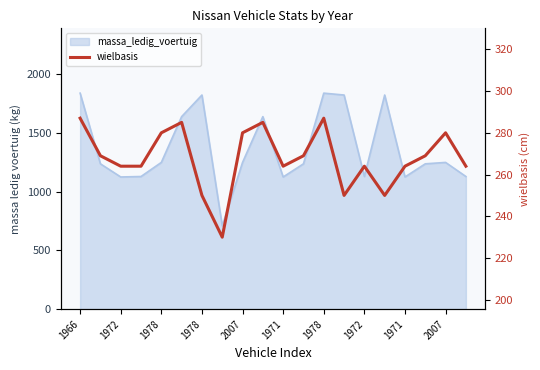

Count the number of values greater than 269.

7